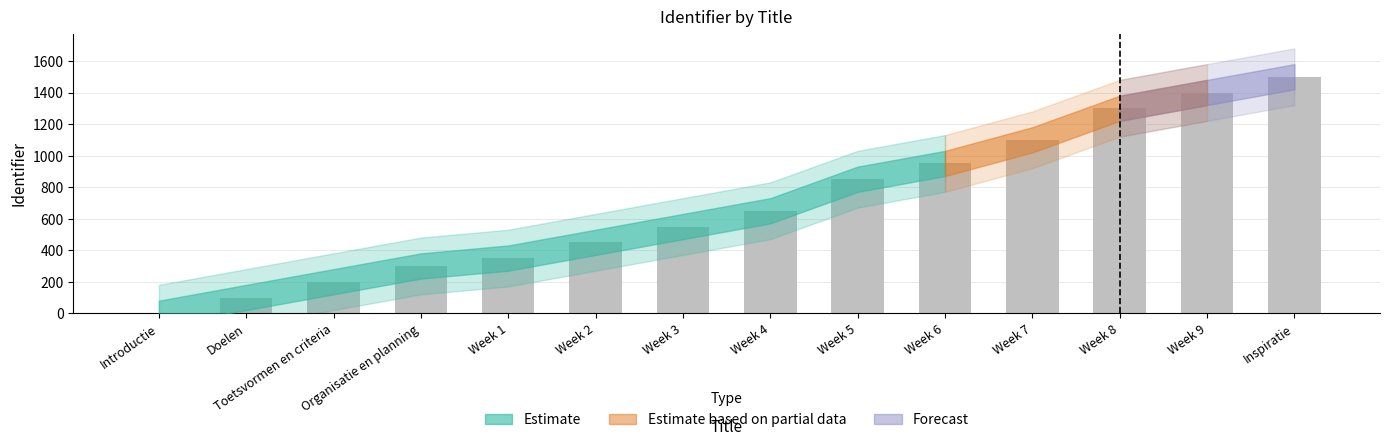

Are the bars horizontal?

No